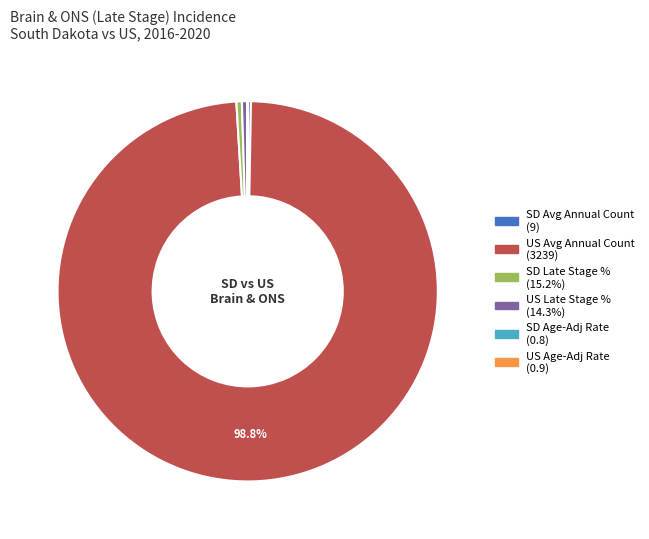

To the nearest percent, what is the difference between the largest and smallest slice percentages?

99%